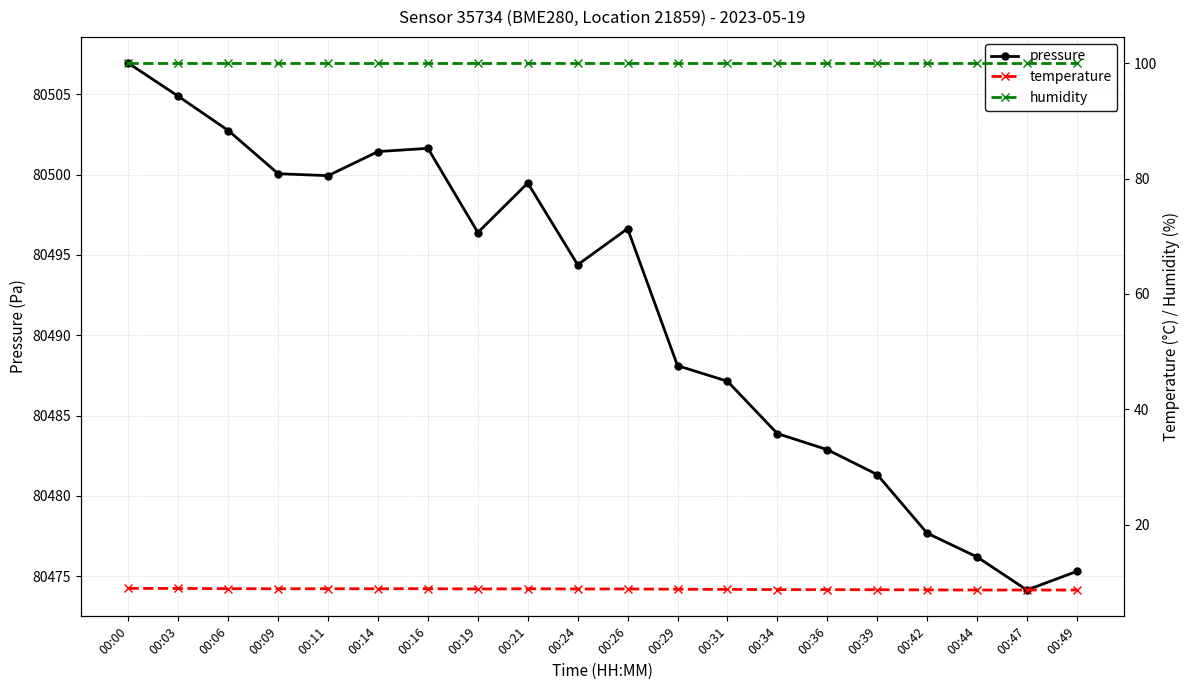

What is the difference between the highest and lowest values at 00:09?

80491.2